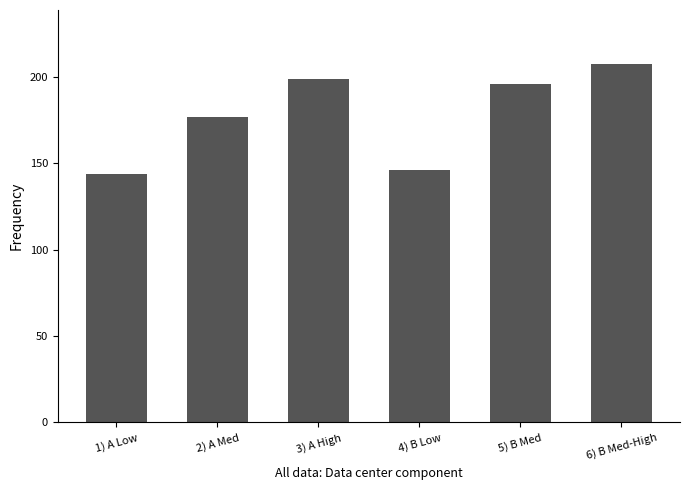

Approximately how many times larger is the value at 2) A Med compared to 4) B Low?

1.2